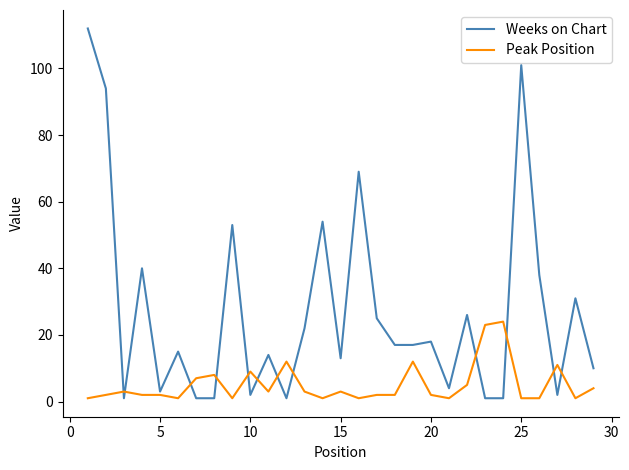

How many categories are shown in the chart?

29